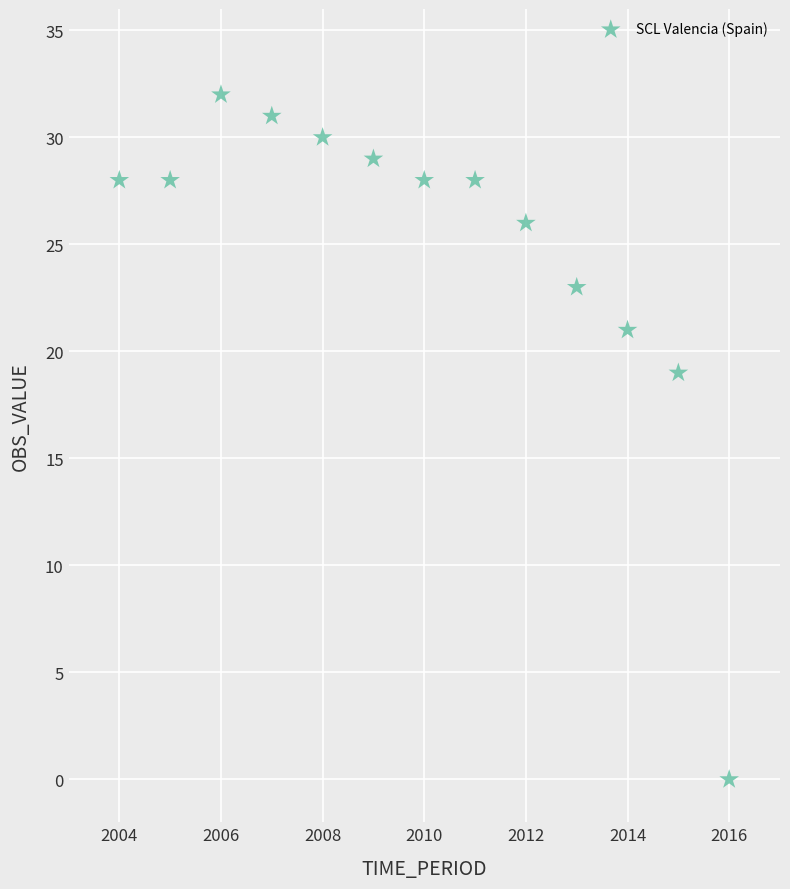

What Y value in the scatter plot is closest to 16?

19